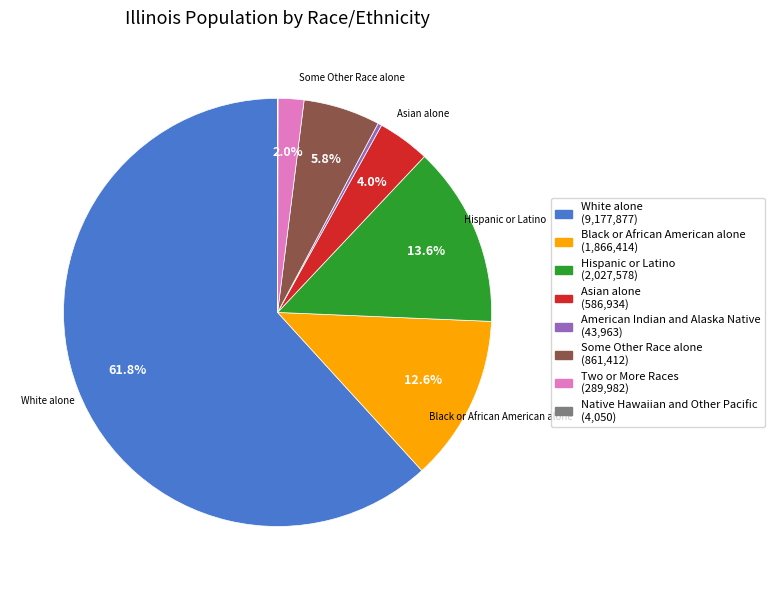

To the nearest percent, what is the difference between the largest and smallest slice percentages?

62%